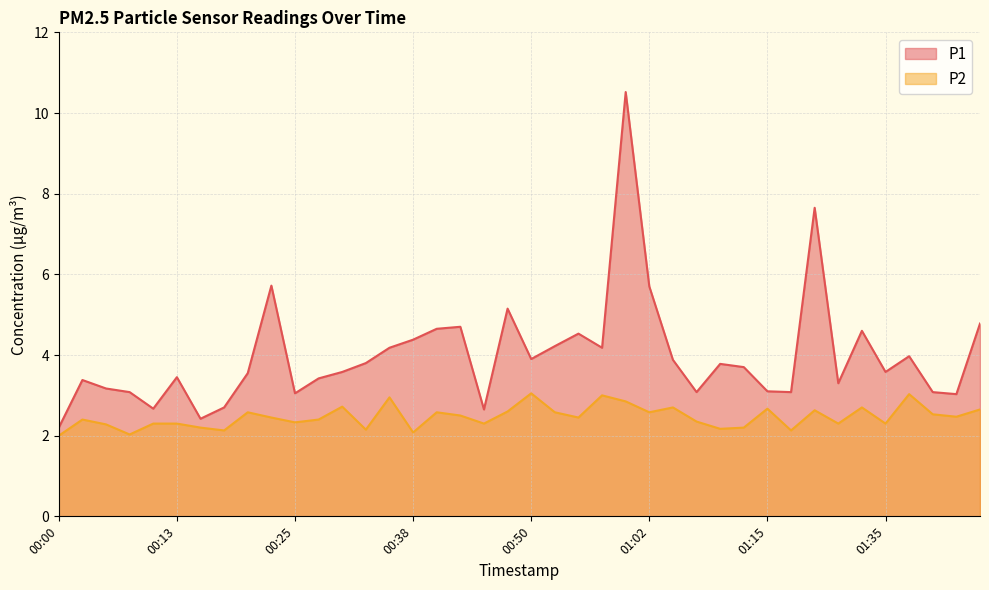

List the labels in order of P2 value, largest first.

00:50, 01:37, 00:57, 00:35, 01:00, 00:30, 01:05, 01:32, 01:15, 01:45, 01:20, 00:48, 00:20, 00:40, 00:52, 01:02, 01:40, 00:42, 01:43, 00:23, 00:55, 00:03, 00:28, 01:07, 00:25, 00:10, 00:13, 00:45, 01:23, 01:35, 00:05, 00:15, 01:12, 01:10, 00:33, 00:18, 01:18, 00:38, 00:08, 00:00